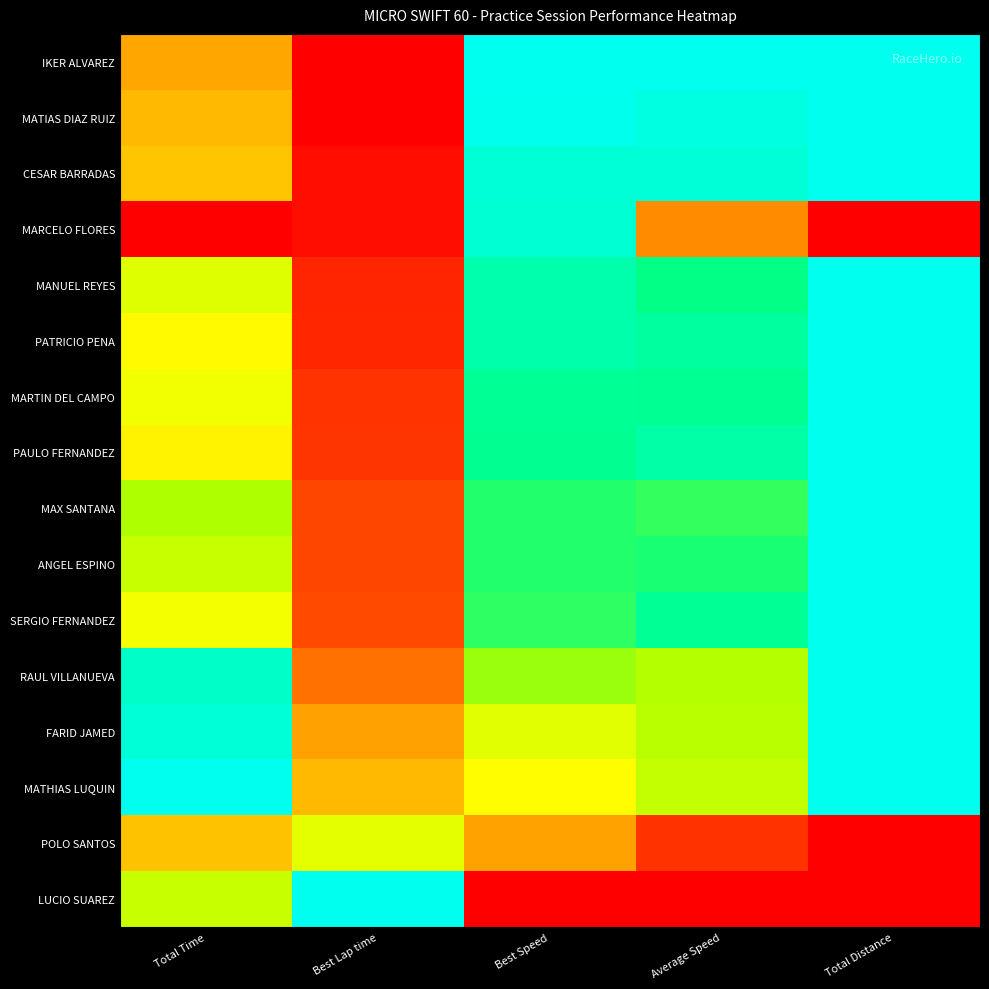

Reading left to right, list all the values displayed in this chart.

IKER ALVAREZ: Total Time=0.4	Best Lap time=0.0	Best Speed=1.0	Average Speed=1.0	Total Distance=1.0
MATIAS DIAZ RUIZ: Total Time=0.4	Best Lap time=0.0	Best Speed=1.0	Average Speed=1.0	Total Distance=1.0
CESAR BARRADAS: Total Time=0.4	Best Lap time=0.0	Best Speed=1.0	Average Speed=1.0	Total Distance=1.0
MARCELO FLORES: Total Time=0.0	Best Lap time=0.0	Best Speed=1.0	Average Speed=0.3	Total Distance=0.0
MANUEL REYES: Total Time=0.6	Best Lap time=0.1	Best Speed=0.9	Average Speed=0.9	Total Distance=1.0
PATRICIO PENA: Total Time=0.6	Best Lap time=0.1	Best Speed=0.9	Average Speed=0.9	Total Distance=1.0
MARTIN DEL CAMPO: Total Time=0.6	Best Lap time=0.1	Best Speed=0.9	Average Speed=0.9	Total Distance=1.0
PAULO FERNANDEZ: Total Time=0.5	Best Lap time=0.1	Best Speed=0.9	Average Speed=0.9	Total Distance=1.0
MAX SANTANA: Total Time=0.7	Best Lap time=0.1	Best Speed=0.8	Average Speed=0.8	Total Distance=1.0
ANGEL ESPINO: Total Time=0.7	Best Lap time=0.1	Best Speed=0.8	Average Speed=0.8	Total Distance=1.0
SERGIO FERNANDEZ: Total Time=0.6	Best Lap time=0.2	Best Speed=0.8	Average Speed=0.9	Total Distance=1.0
RAUL VILLANUEVA: Total Time=0.9	Best Lap time=0.2	Best Speed=0.7	Average Speed=0.7	Total Distance=1.0
FARID JAMED: Total Time=1.0	Best Lap time=0.3	Best Speed=0.6	Average Speed=0.7	Total Distance=1.0
MATHIAS LUQUIN: Total Time=1.0	Best Lap time=0.4	Best Speed=0.6	Average Speed=0.7	Total Distance=1.0
POLO SANTOS: Total Time=0.4	Best Lap time=0.6	Best Speed=0.3	Average Speed=0.1	Total Distance=0.0
LUCIO SUAREZ: Total Time=0.7	Best Lap time=1.0	Best Speed=0.0	Average Speed=0.0	Total Distance=0.0